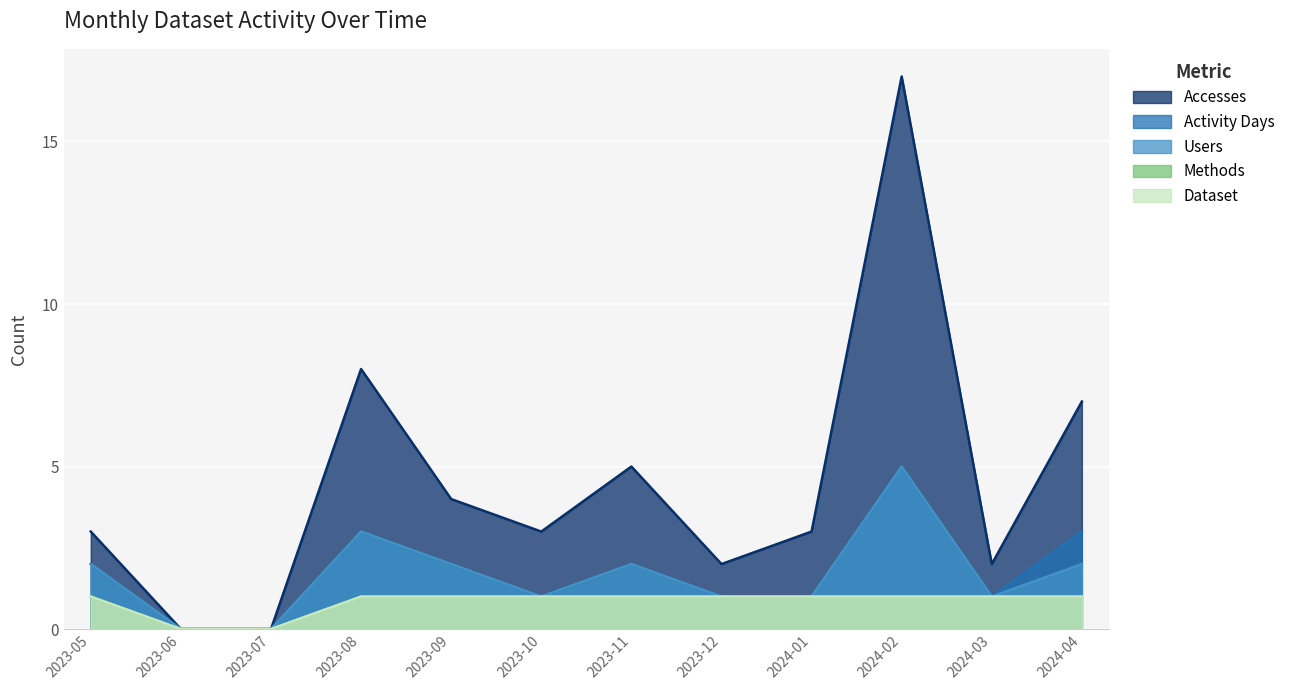

Where is Activity Days nearest to the value 2?

2023-05